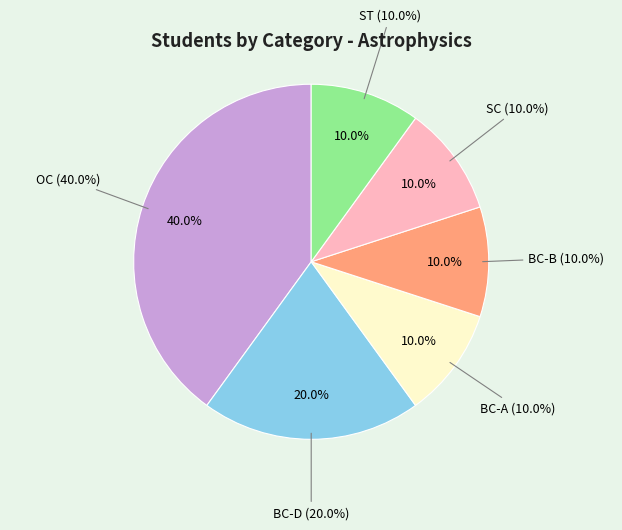

Rank the categories by value from lowest to highest.

BC-A/BC-B/SC/ST, BC-D, OC